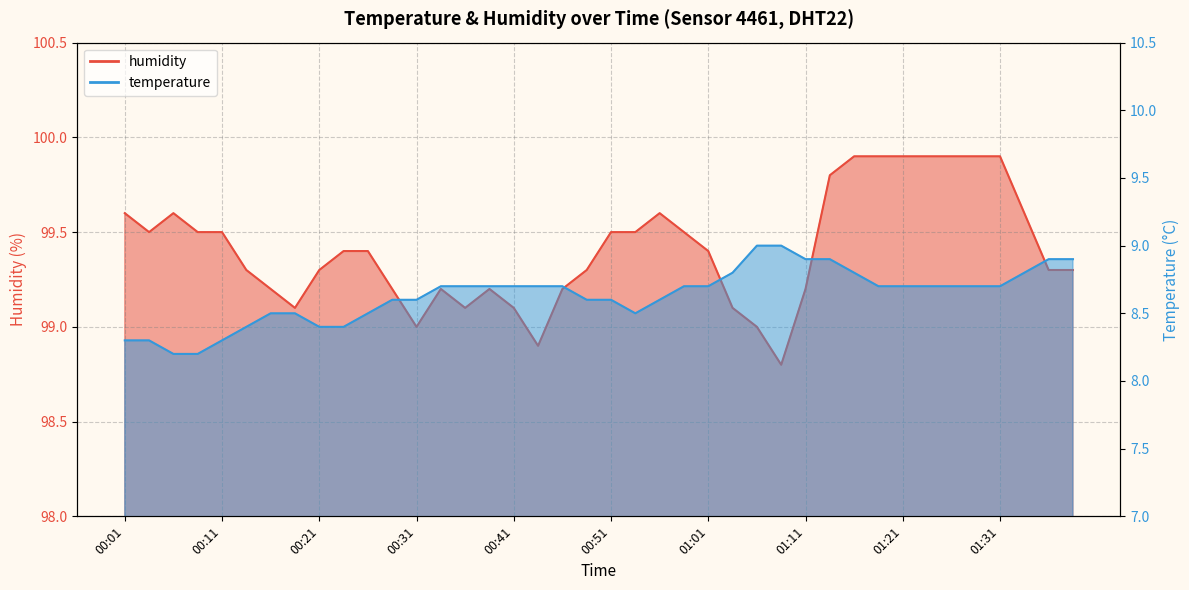

Which series has the largest total across all categories?

humidity